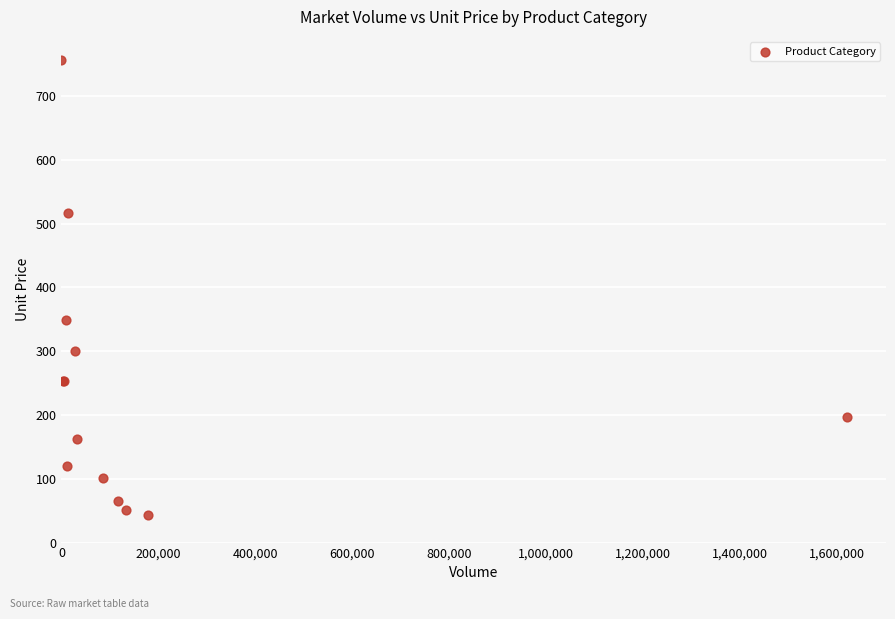

What Y value in the scatter plot is closest to 400?

349